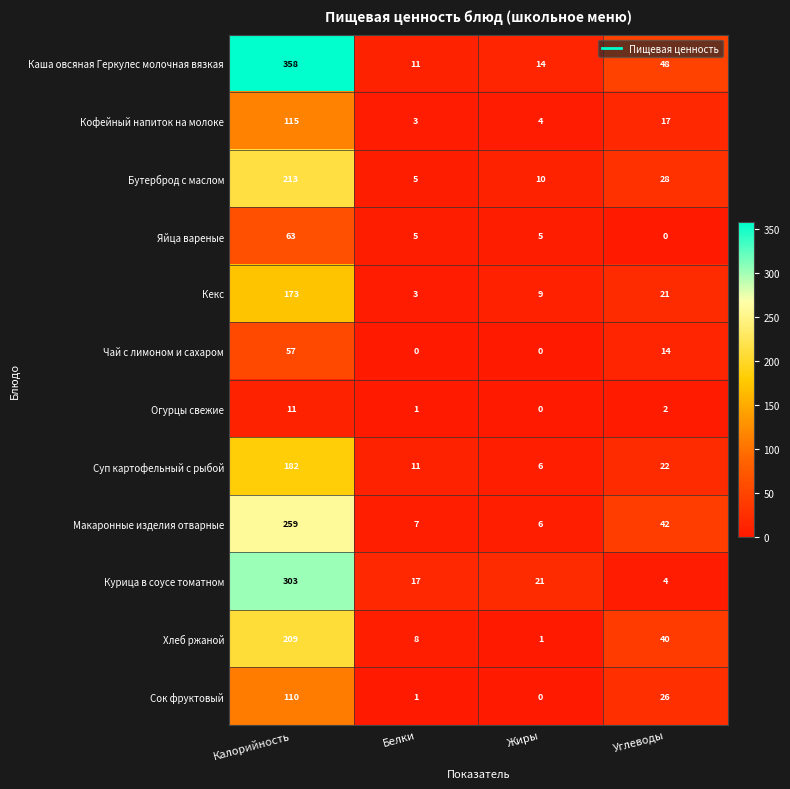

What is the minimum value for Кекс?

3